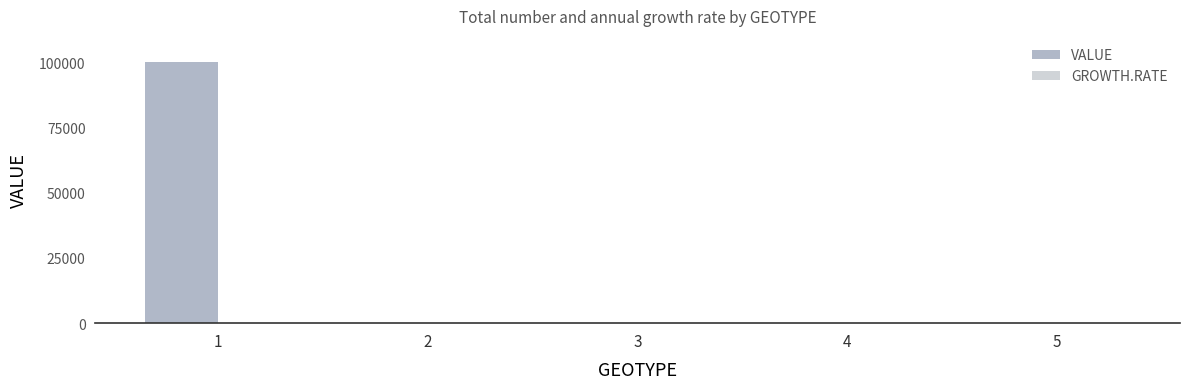

What is the change in value from 1 to 5?

-100000